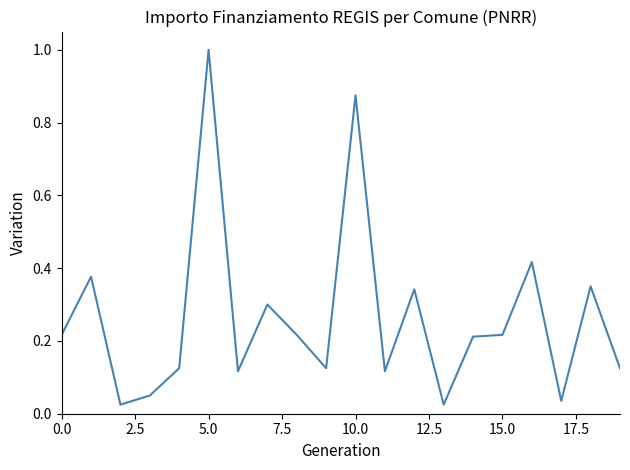

What is the difference between the maximum and minimum values?

1.0